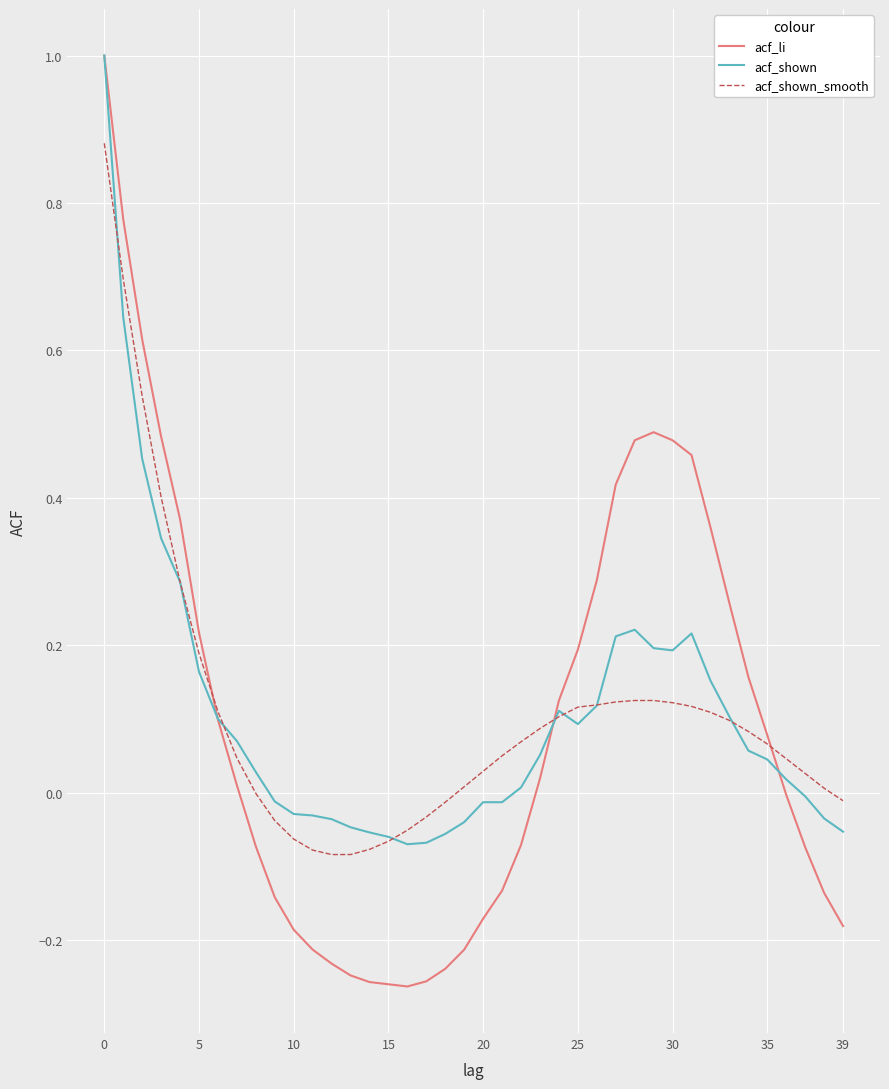

What is the sum of all acf_shown_smooth values?

4.2